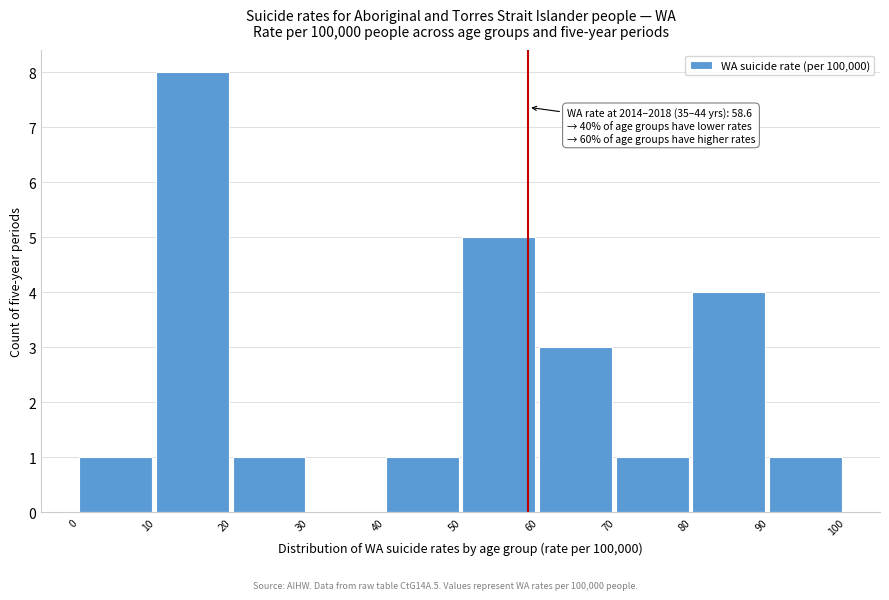

Which range on the x-axis has the tallest bar?

10 to 20